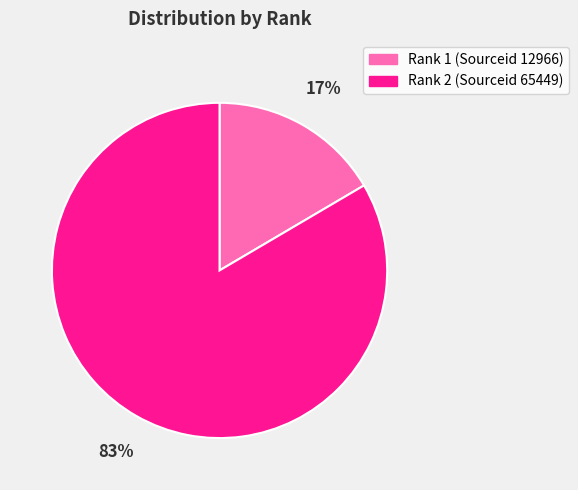

To the nearest percent, what is the average slice percentage?

50%